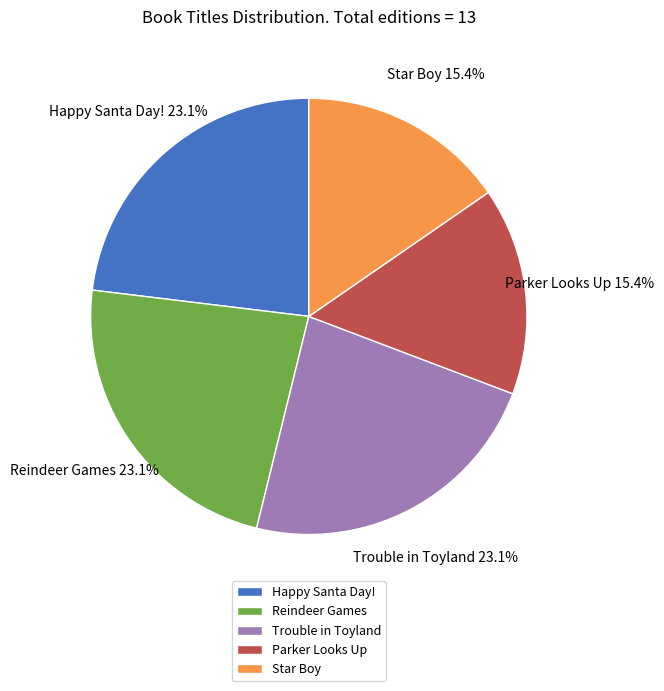

Is it true that Trouble in Toyland is 18% of the pie?

False